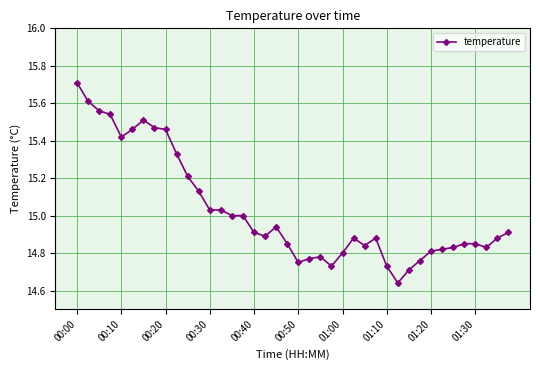

What is the sum of all values?

601.1